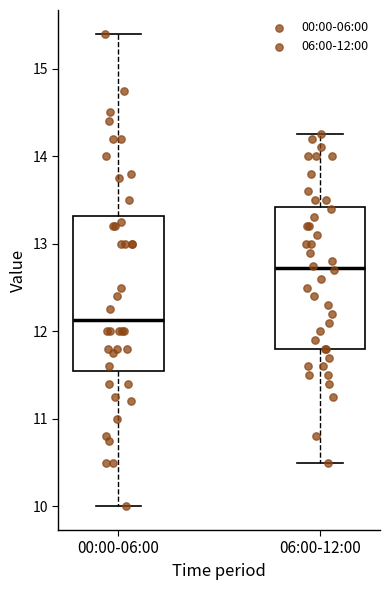

Comparing the boxes themselves (not the whiskers), which one is the tallest?

00:00-06:00